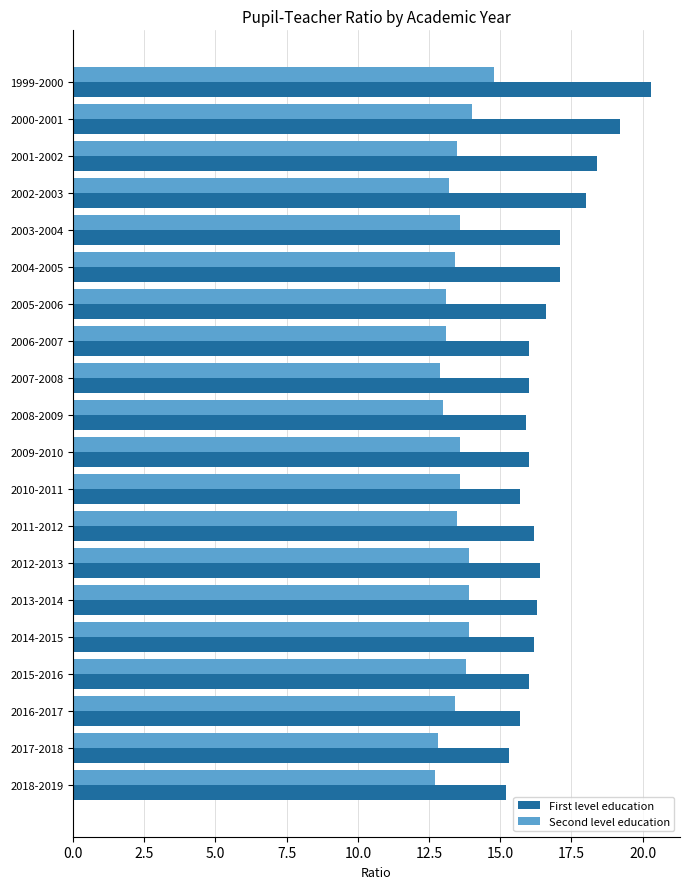

What is the sum of all First level education values?

333.6